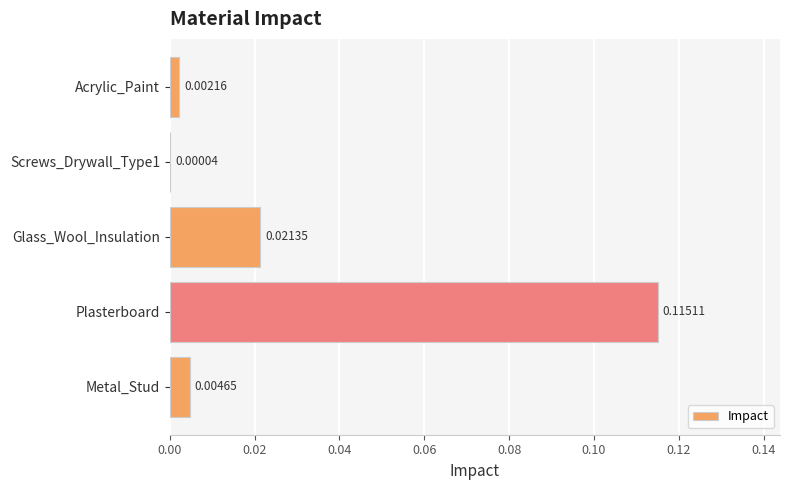

Between Plasterboard and Glass_Wool_Insulation, which is larger?

Plasterboard